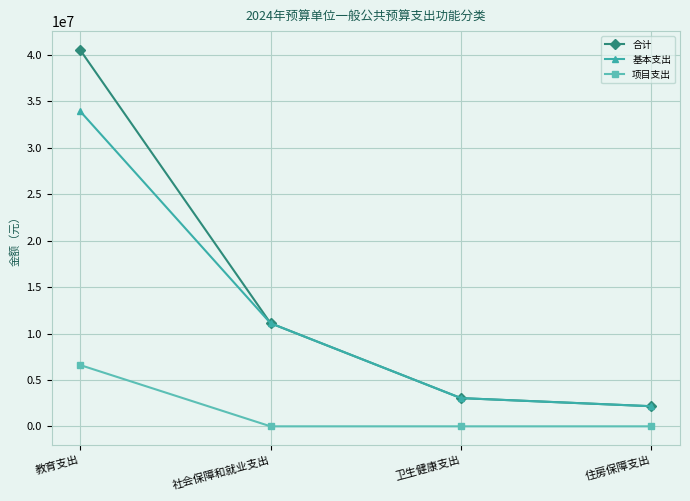

Where does the 基本支出 series first go above 11106491?

教育支出